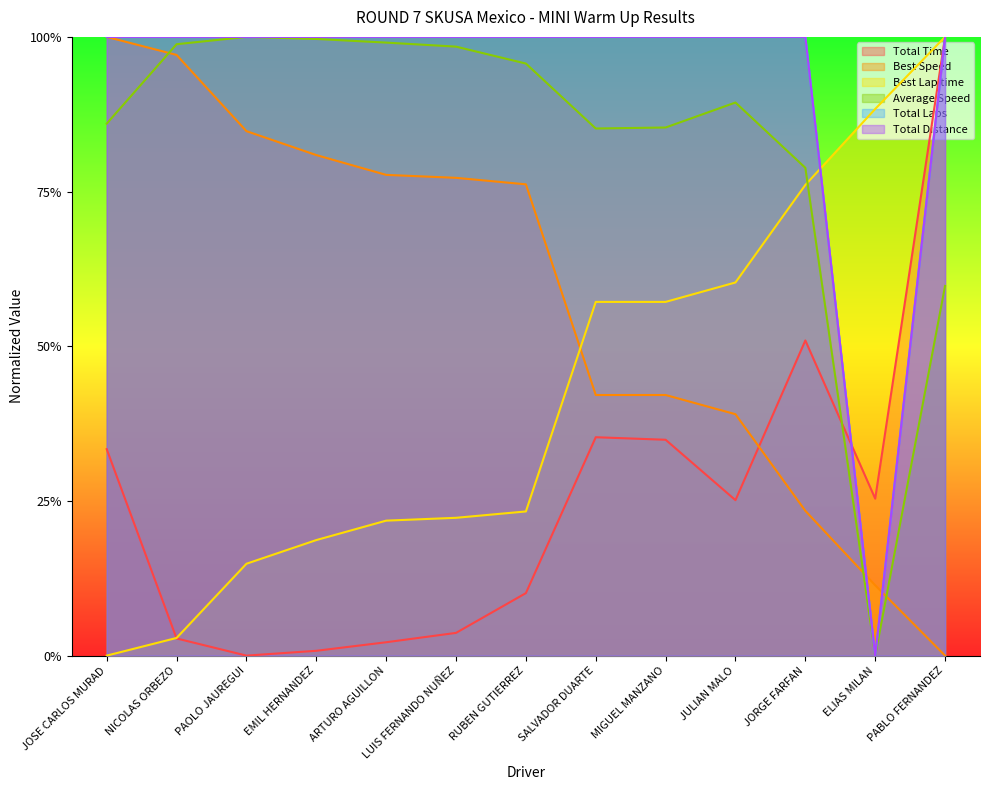

Count the Total Laps values in the range 1 to 2.

12